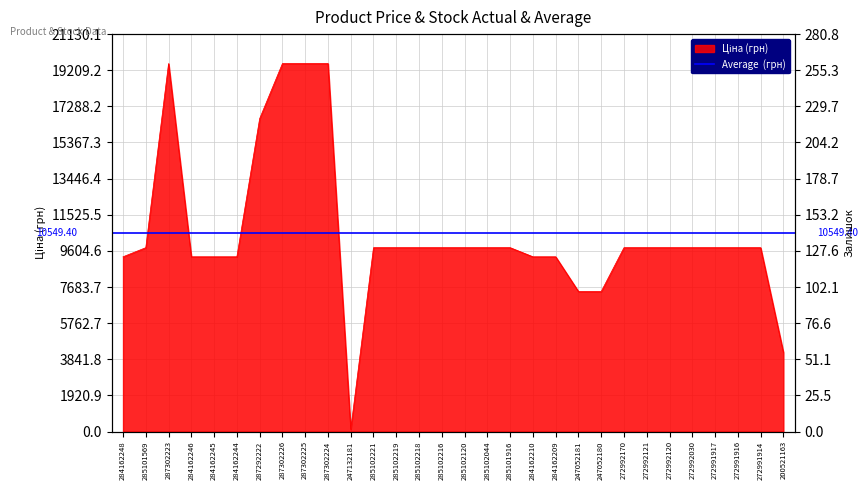

Reading left to right, what are all the values shown in this chart?

284162248=9290.5	285101569=9775.5	287302223=19564.9	284162246=9290.5	284162245=9290.5	284162244=9290.5	287292222=16636.8	287302226=19564.9	287302225=19564.9	287302224=19564.9	247132181=111.8	285102221=9775.5	285102219=9775.5	285102218=9775.5	285102216=9775.5	285102120=9775.5	285102044=9775.5	285101916=9775.5	284162210=9290.5	284162209=9290.5	247052181=7444.6	247052180=7444.6	272992170=9775.5	272992121=9775.5	272992120=9775.5	272992030=9775.5	272991917=9775.5	272991916=9775.5	272991914=9775.5	200521163=4209.5